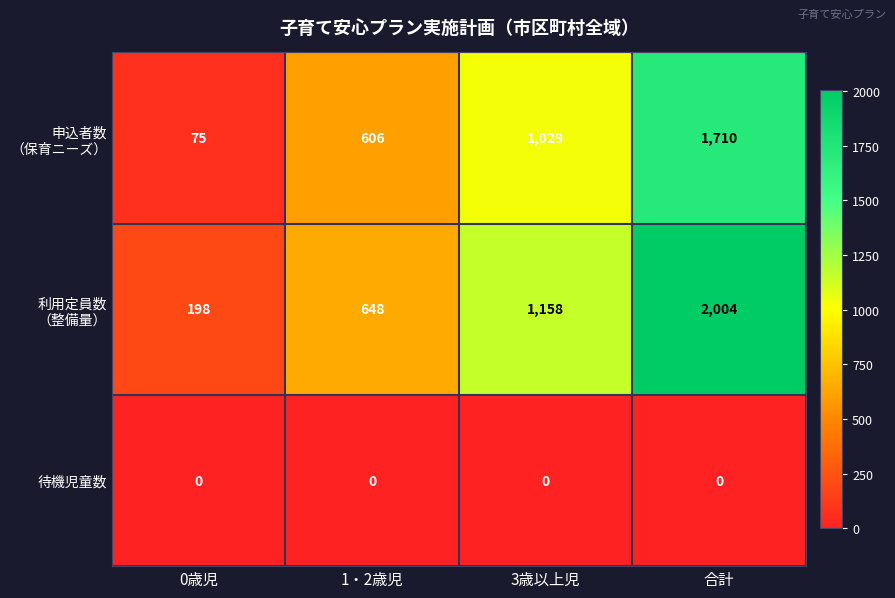

What is the maximum value shown in the chart?

2004